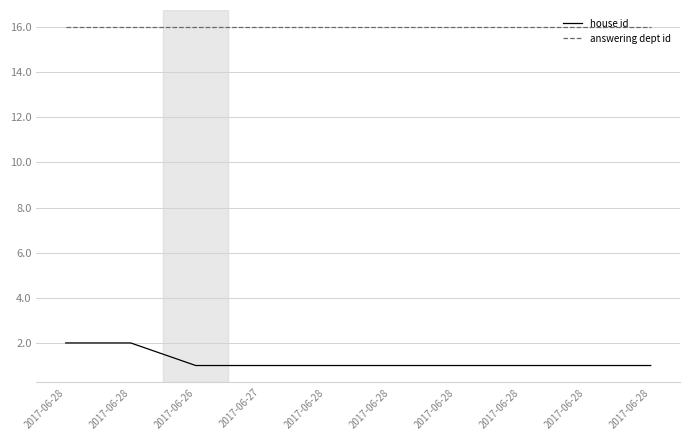

What are all the series names shown in the legend?

house id, answering dept id